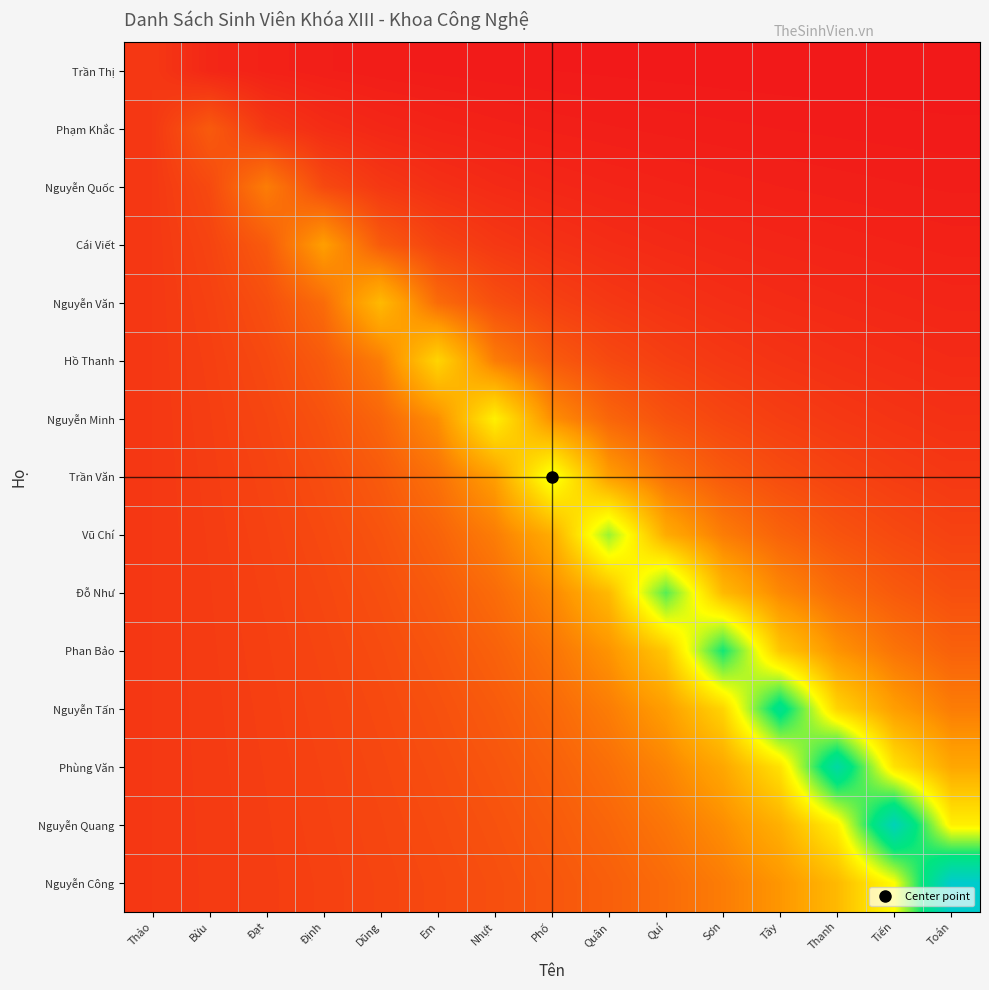

Which series changed the most between Nhựt and Toán?

Nguyễn Công